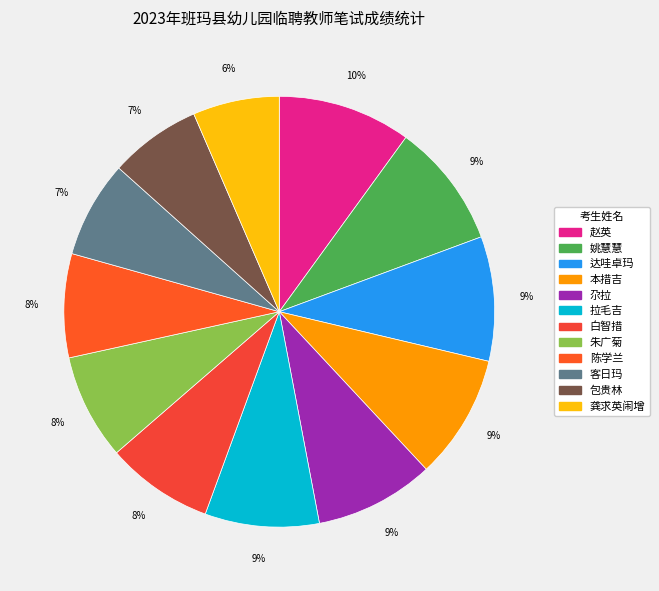

Between 尕拉 and 陈学兰, which is larger?

尕拉